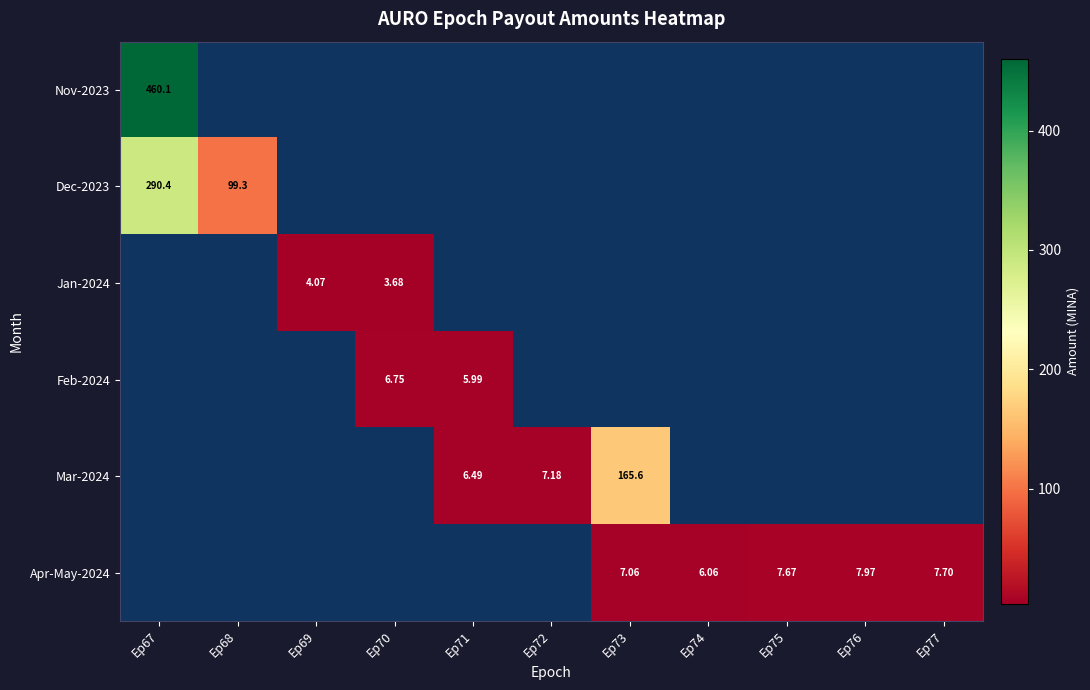

Which series has the largest range (max minus min)?

Dec-2023